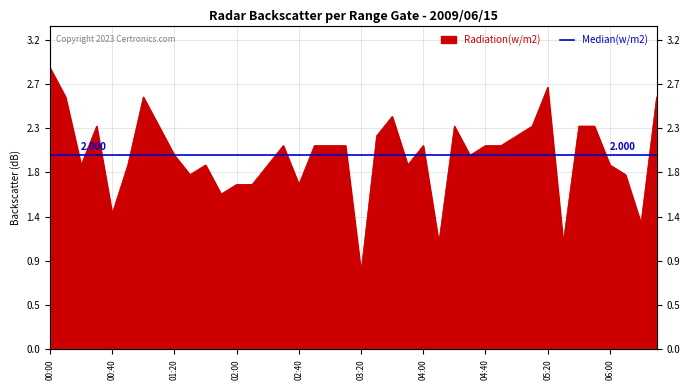

What position from the right is 03:00?

22